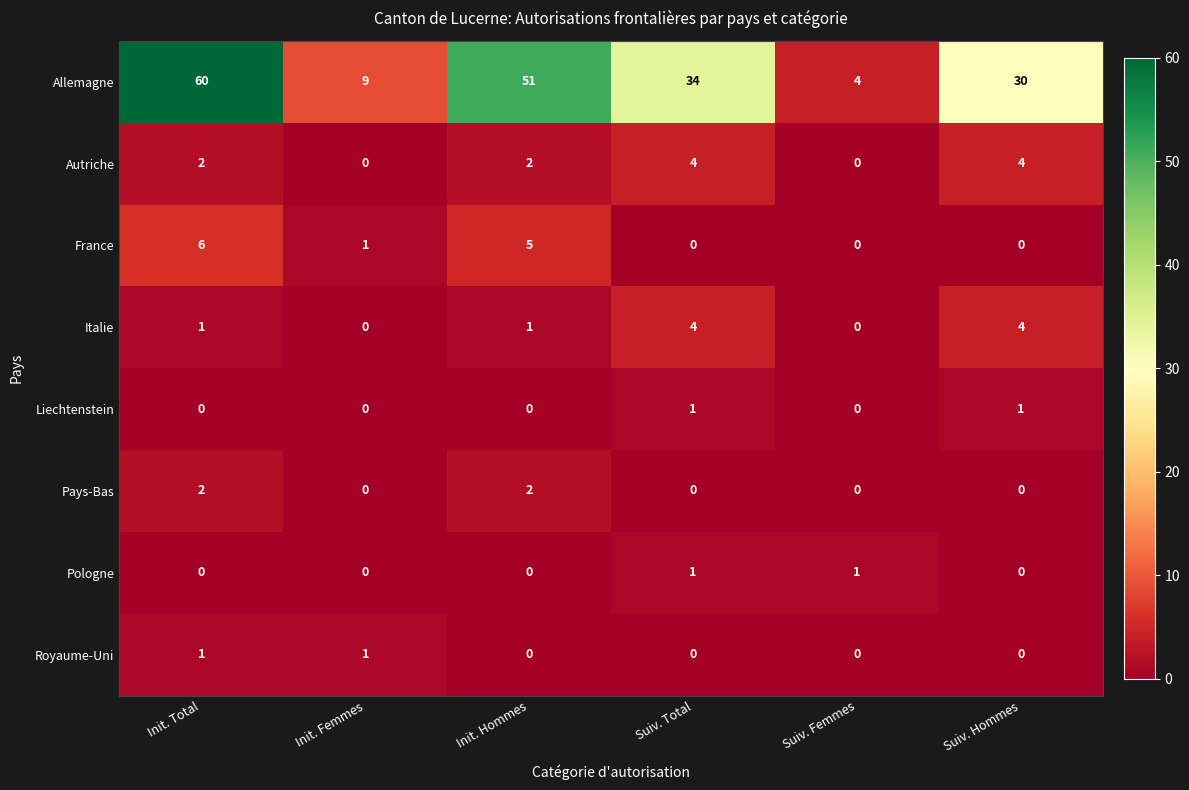

Count the number of categories in the chart.

6